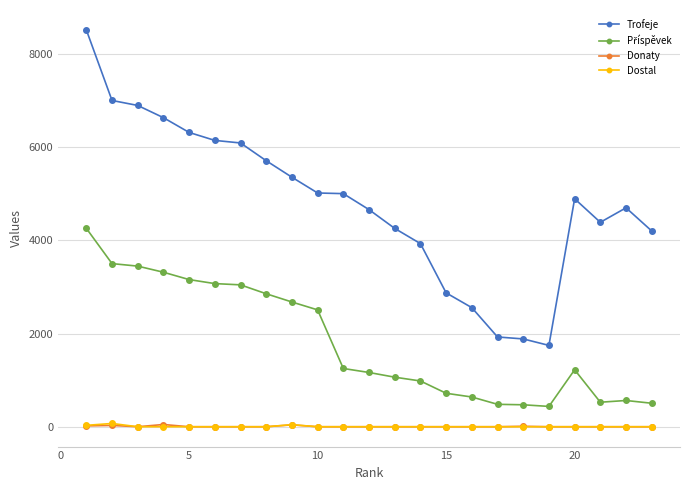

Which series has the largest total across all categories?

Trofeje